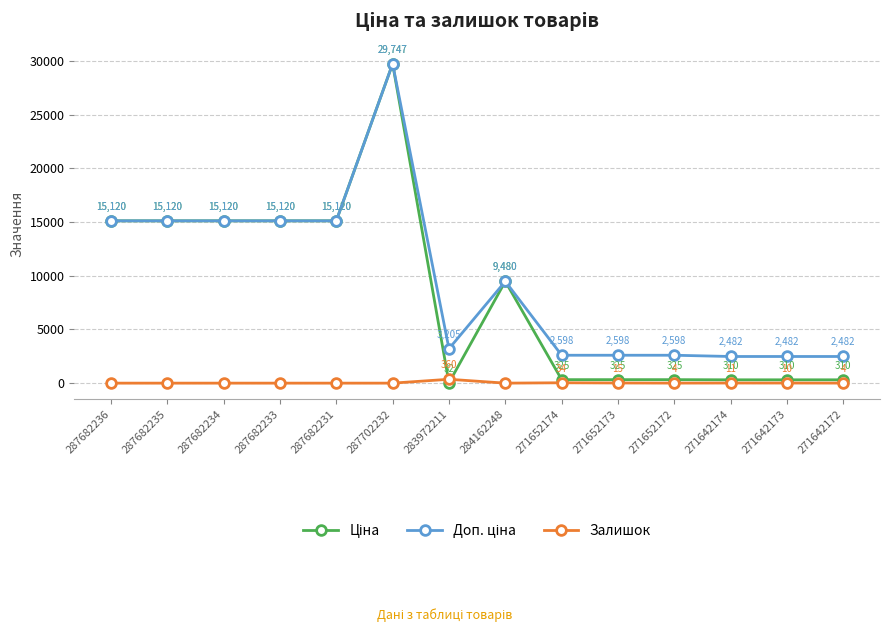

What position from the left is 271652174?

9